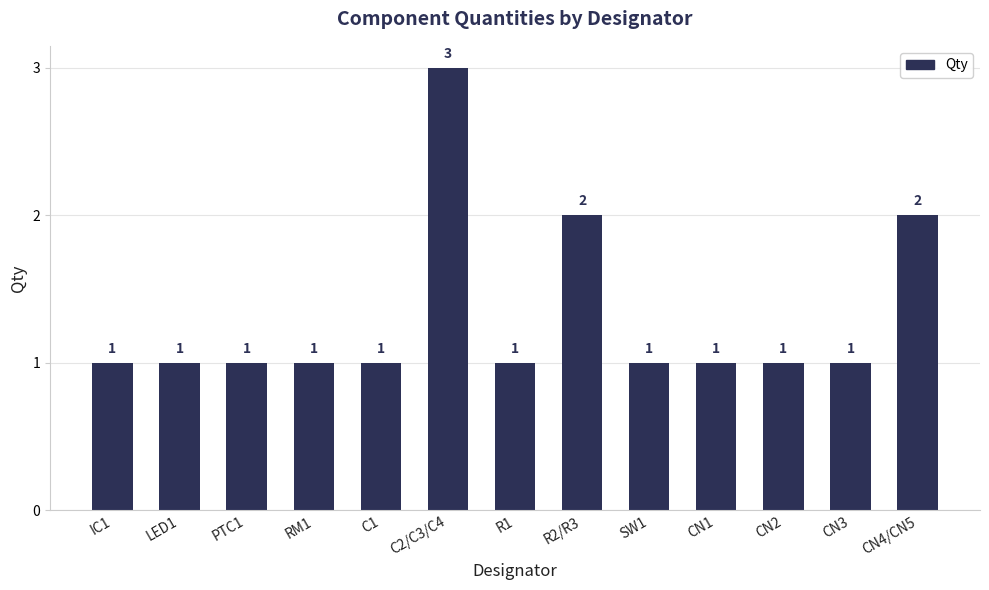

What is the label of the 13th bar from the left?

CN4/CN5